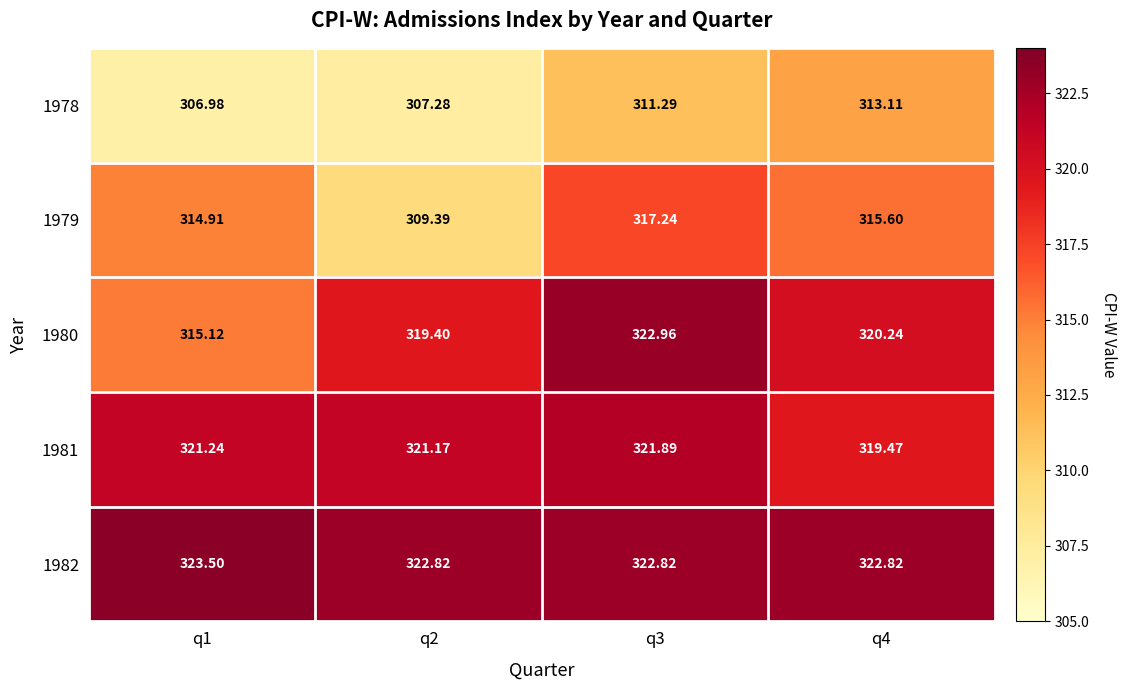

Which label corresponds to the largest value in the chart?

q1